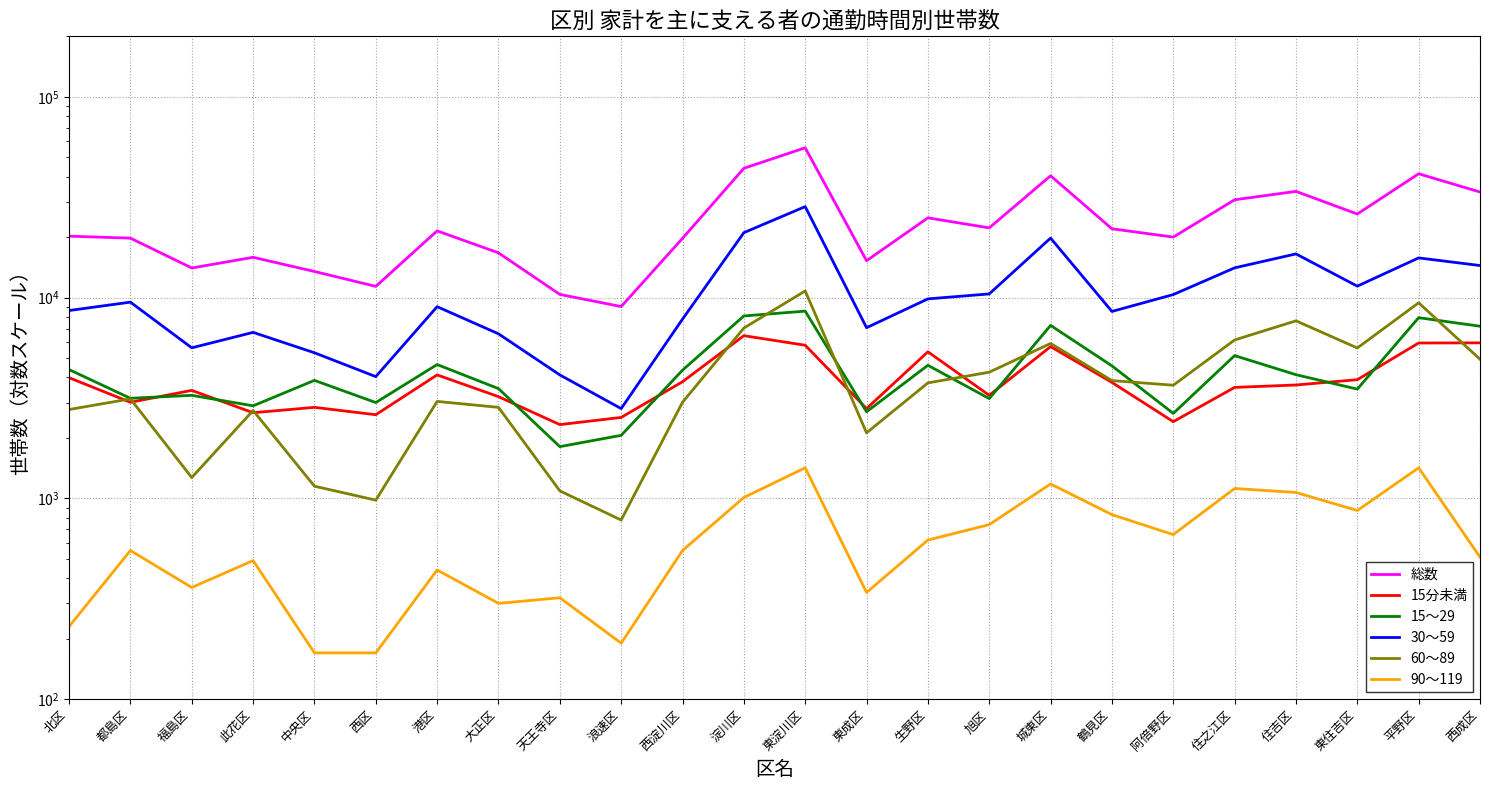

At how many categories does at least one series exceed 39769?

4